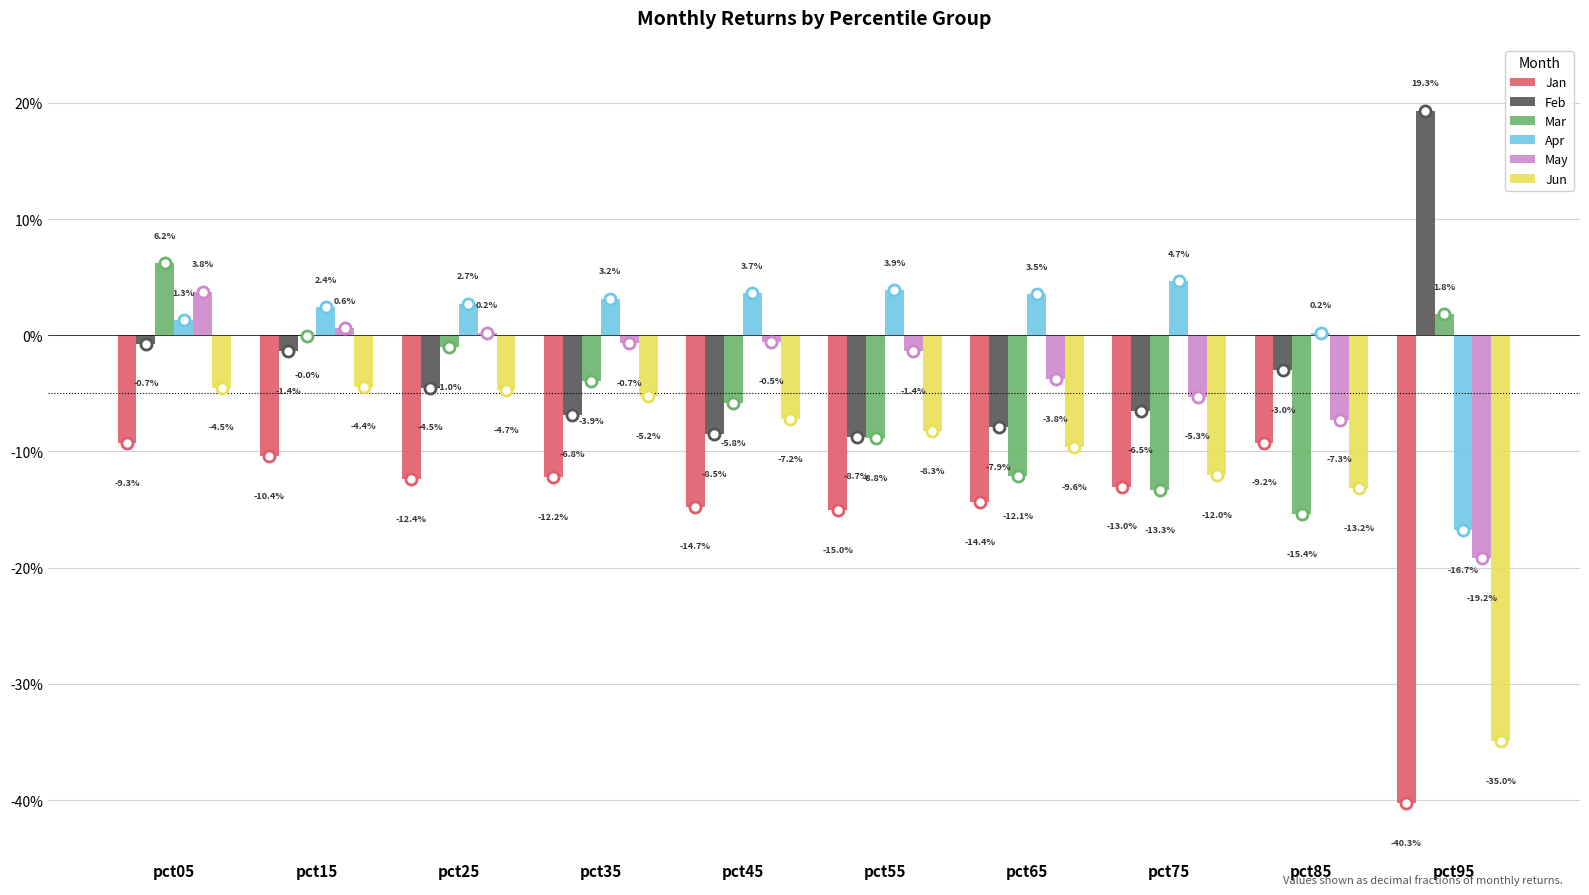

What are all the series names shown in the legend?

Jan, Feb, Mar, Apr, May, Jun